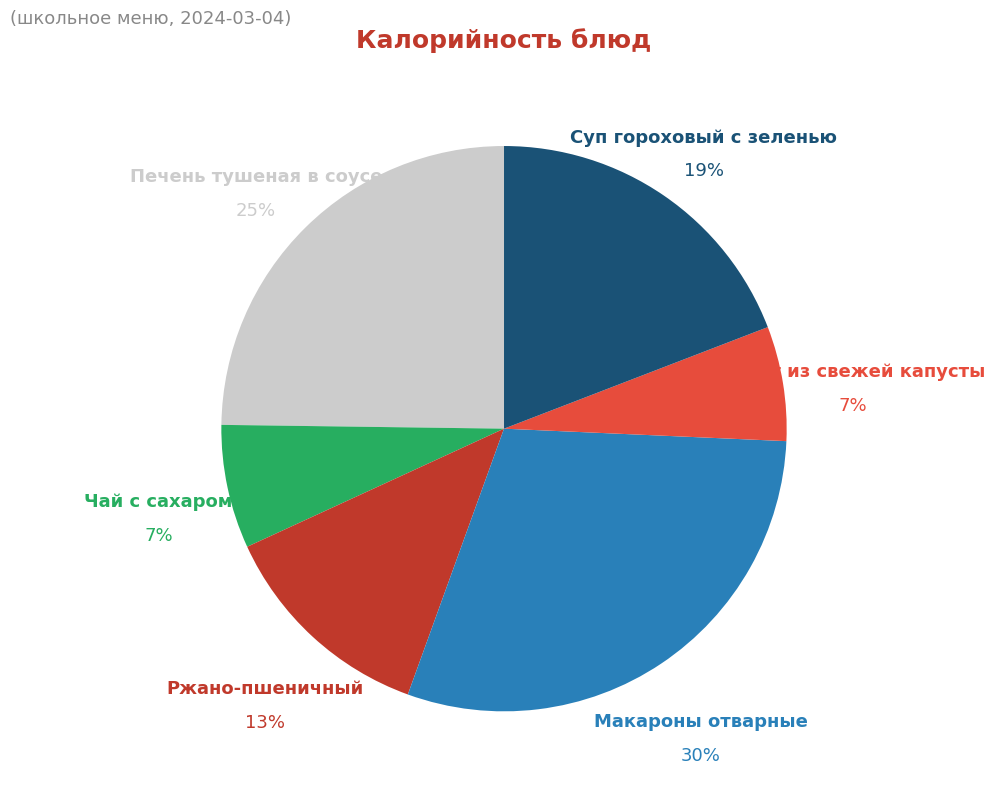

Which has a higher value, Суп гороховый с зеленью or Чай с сахаром?

Суп гороховый с зеленью